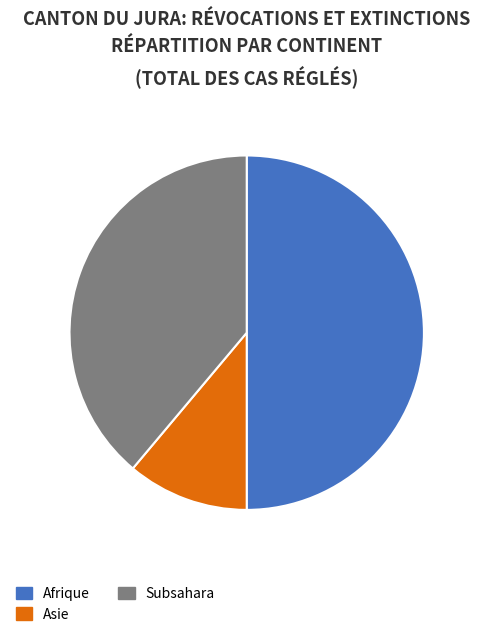

Does Subsahara represent more than half of the total?

No